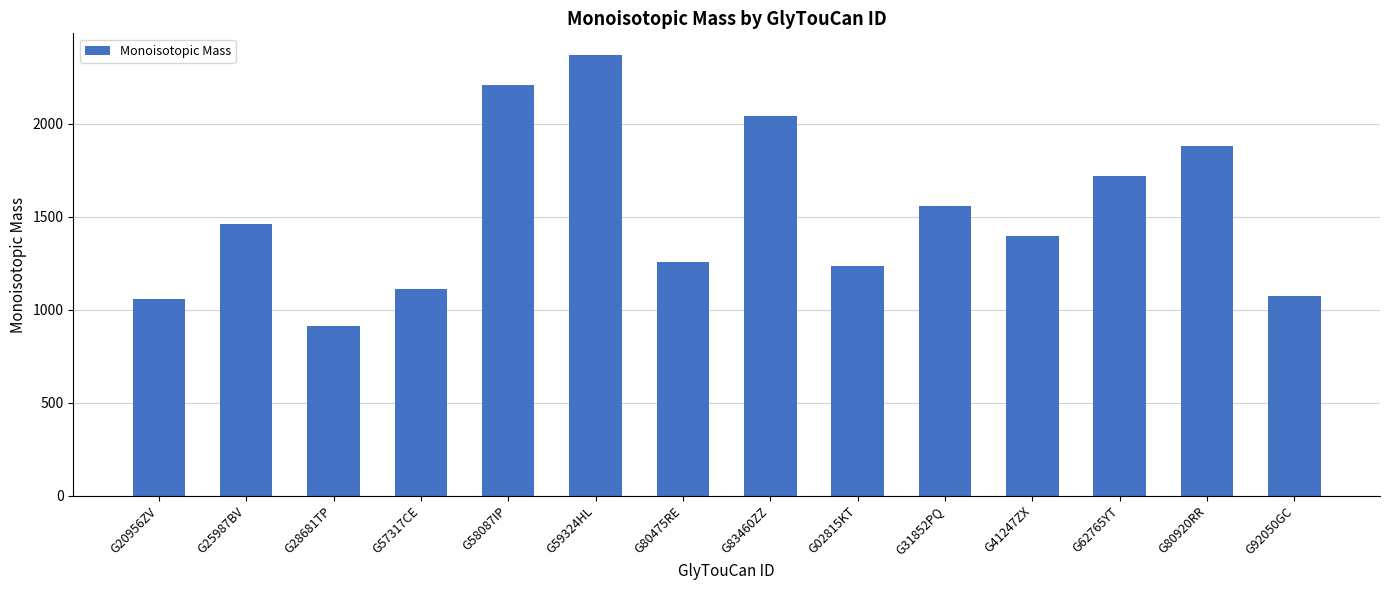

What is the sum of all values?

21287.5